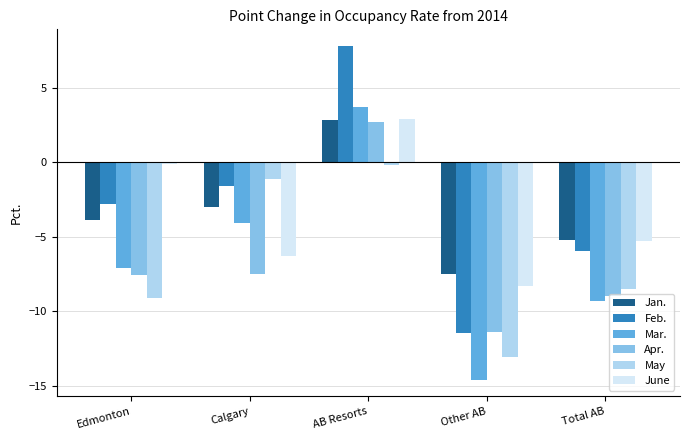

What is the spread (max minus min) of values at Other AB?

7.1